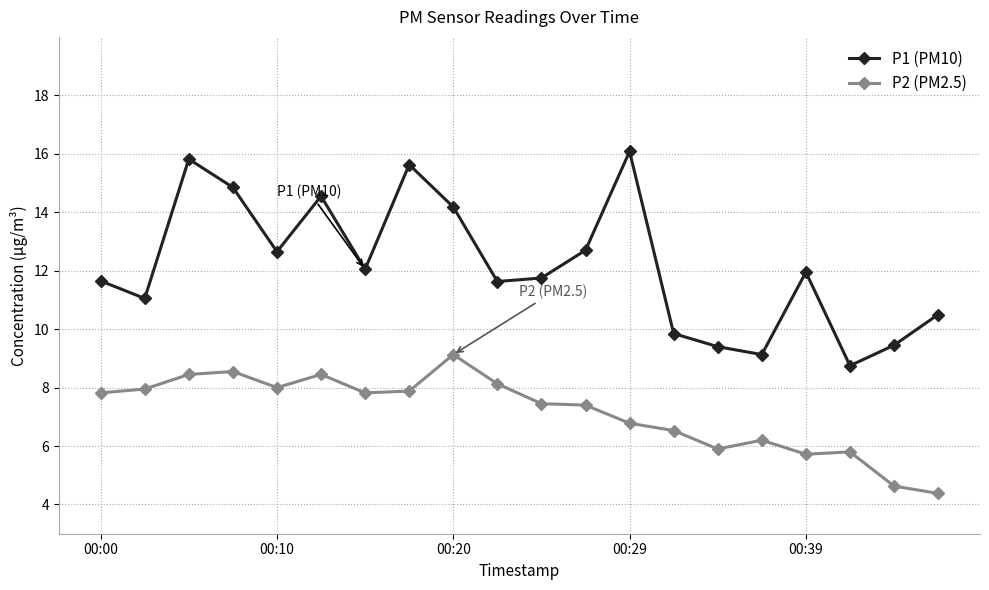

What is the lowest value of the P1 (PM10) series?

8.8